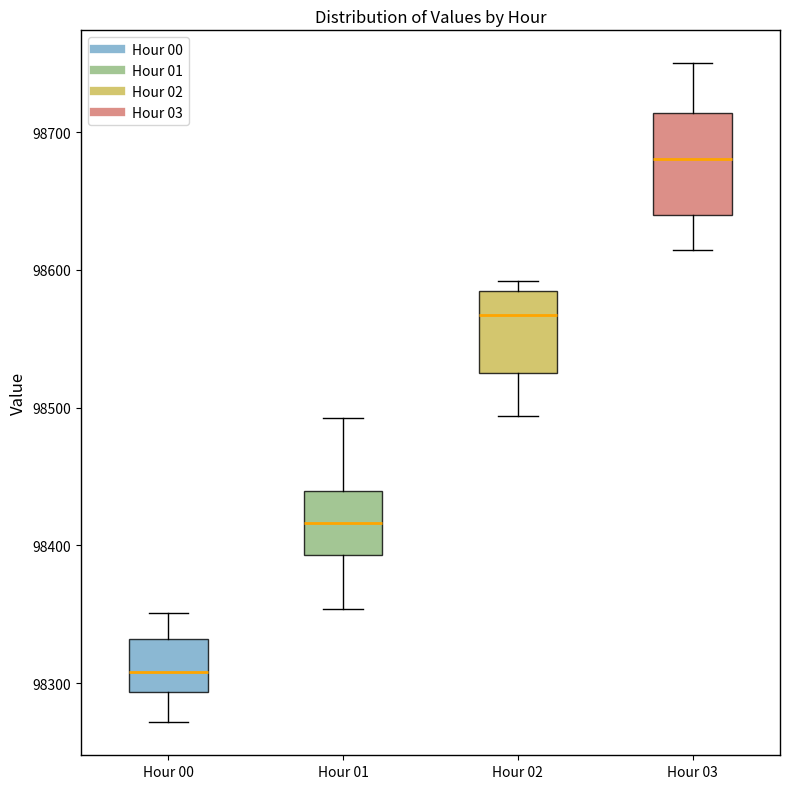

Reading left to right, transcribe this box plot: for each box, give where its median line is, the range the box spans, and where its two whiskers end, as read against the y-axis. The values are not printed on the chart, so give them approximately, as read against the axis.

Hour 00: median 98310, box 98290 to 98330, whiskers 98270 to 98350
Hour 01: median 98420, box 98390 to 98440, whiskers 98350 to 98490
Hour 02: median 98570, box 98530 to 98580, whiskers 98490 to 98590
Hour 03: median 98680, box 98640 to 98710, whiskers 98610 to 98750